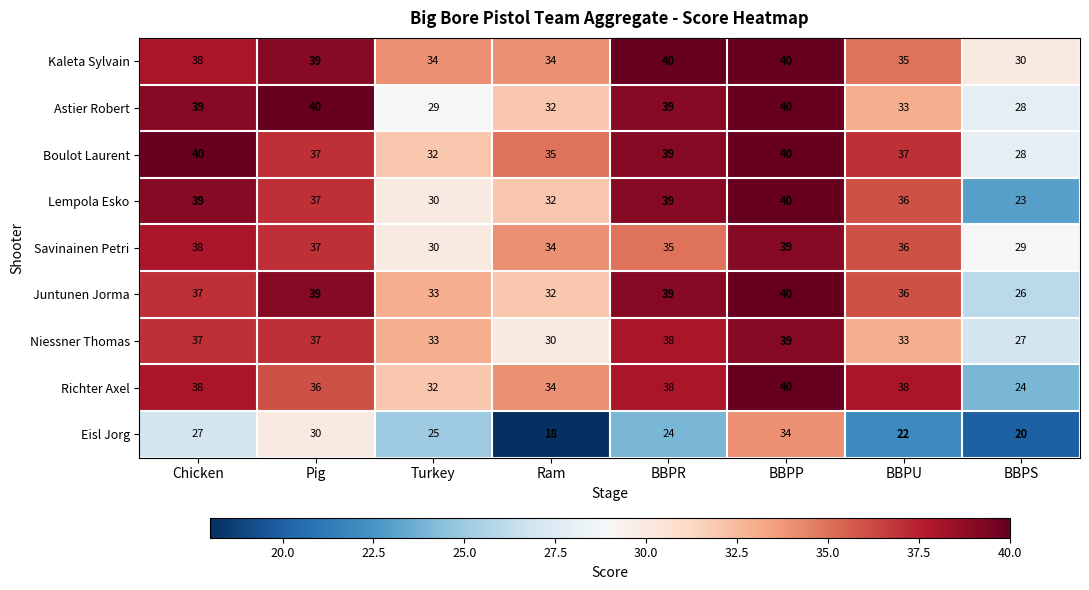

Which series has the largest total across all categories?

Kaleta Sylvain